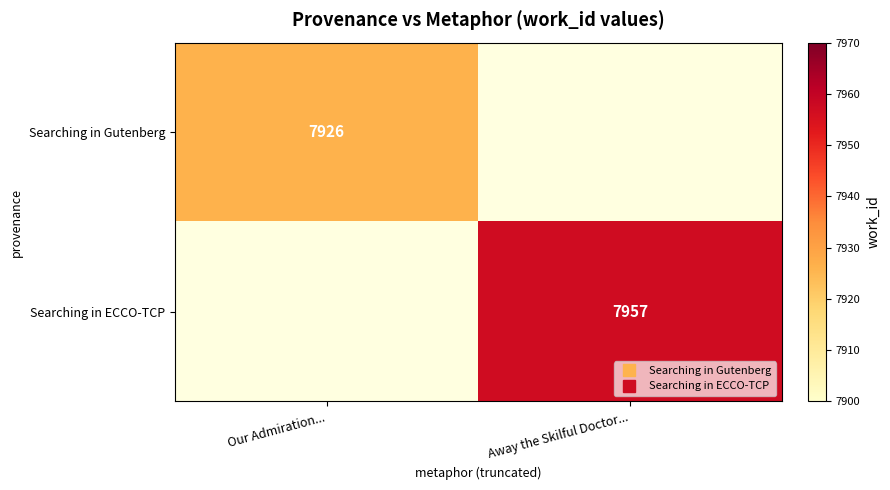

List the labels in order of Searching in Gutenberg value, largest first.

Our Admiration..., Away the Skilful Doctor...